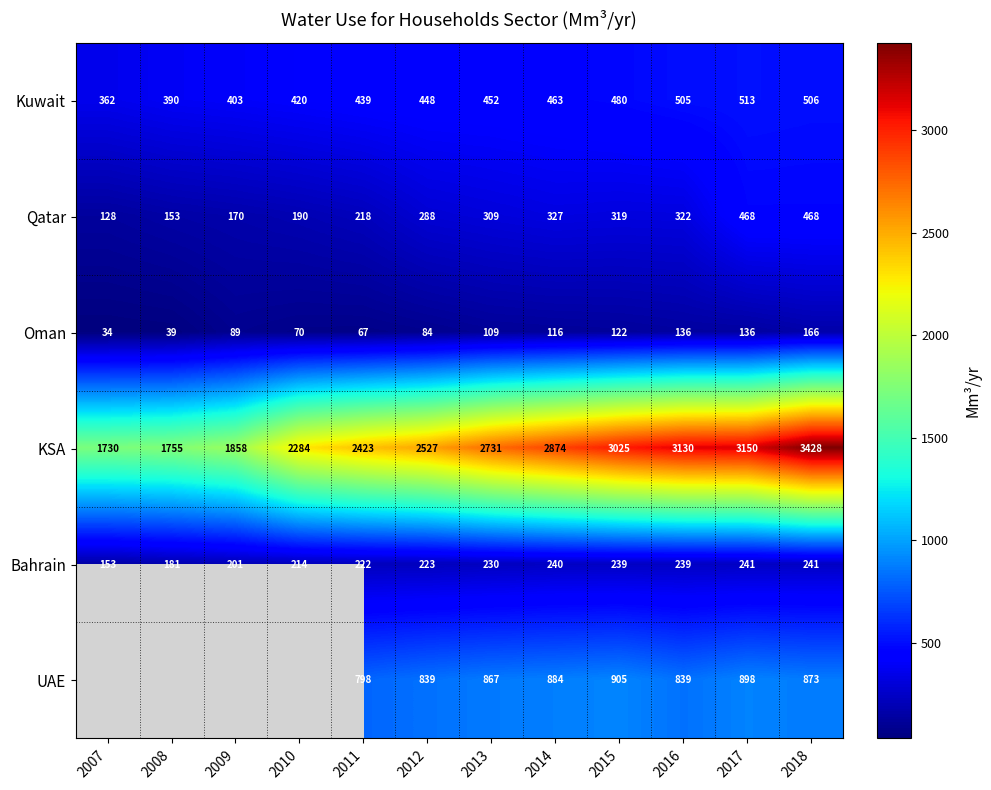

Which series changed the most between 2008 and 2010?

KSA